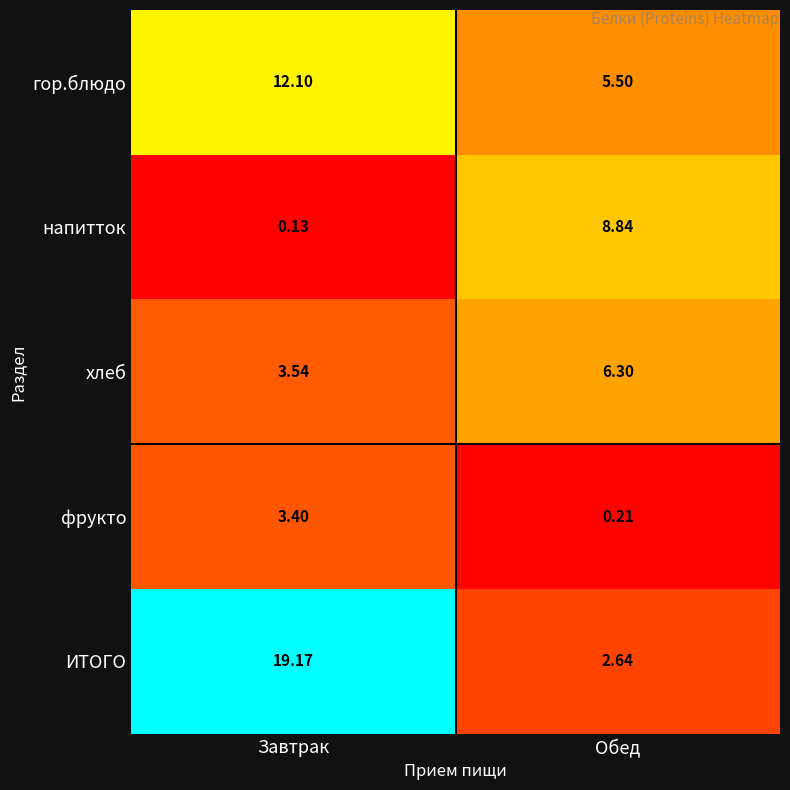

Which category has the highest value in the фрукто series?

Завтрак